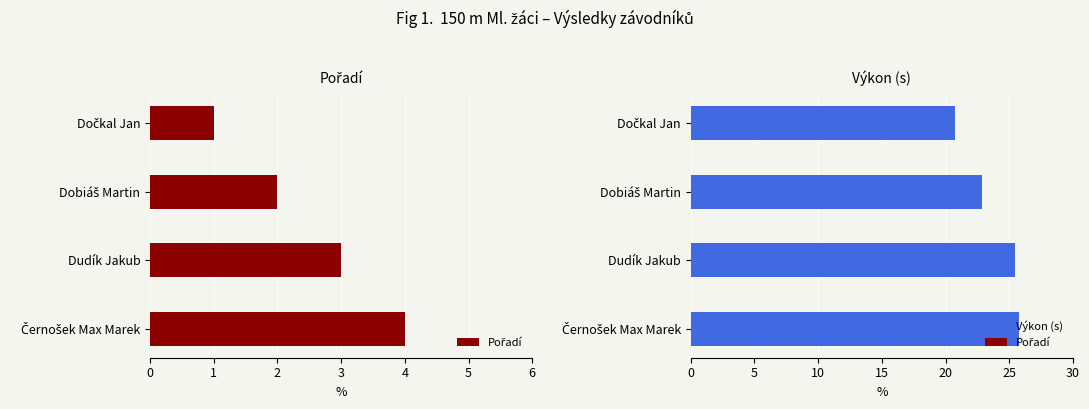

How many groups of bars are there?

4